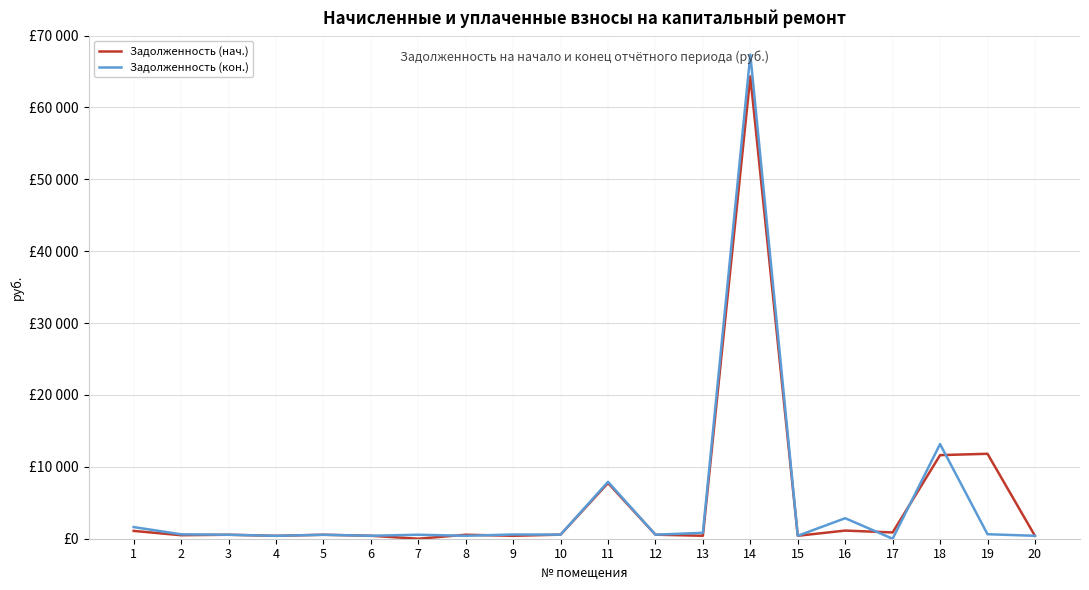

What is the value of the Задолженность (нач.) point at the 11th from the left?

7744.7